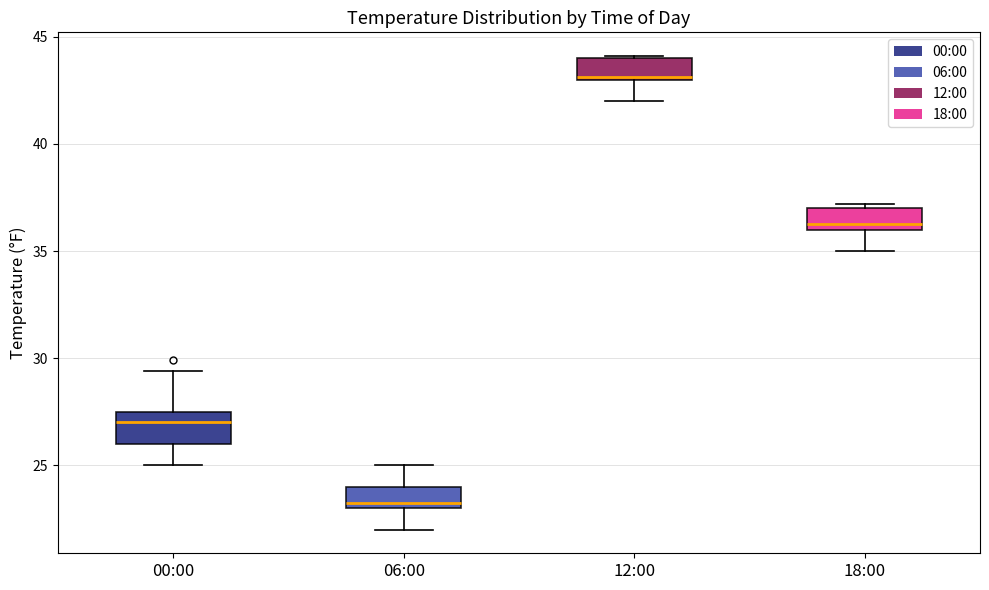

Reading left to right, transcribe this box plot: for each box, give where its median line is, the range the box spans, and where its two whiskers end, as read against the y-axis. The values are not printed on the chart, so give them approximately, as read against the axis.

00:00: median 27.0, box 26.0 to 27.5, whiskers 25.0 to 29.5
06:00: median 23.5, box 23.0 to 24.0, whiskers 22.0 to 25.0
12:00: median 43.0, box 43.0 to 44.0, whiskers 42.0 to 44.0
18:00: median 36.5, box 36.0 to 37.0, whiskers 35.0 to 37.0 (just above the box's upper edge)